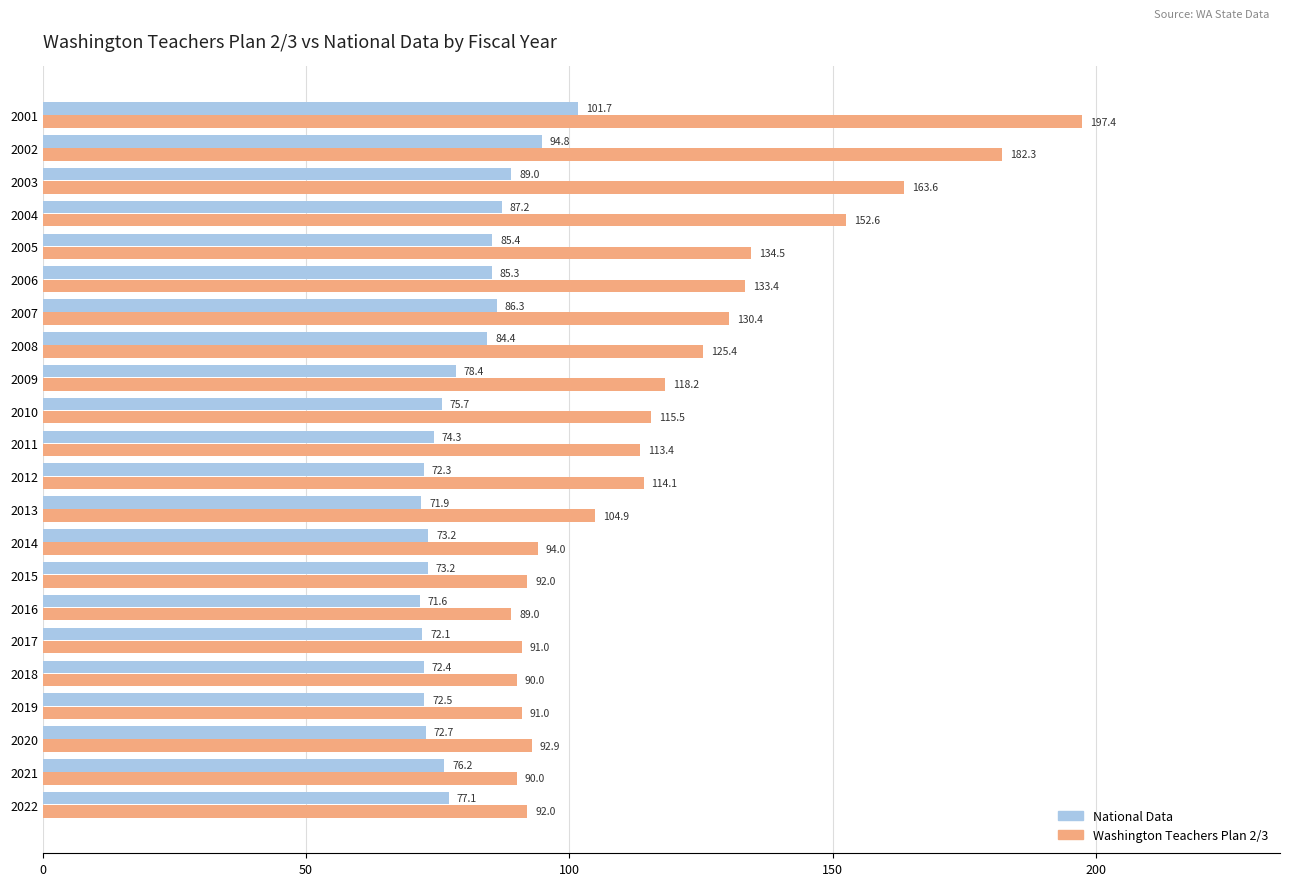

The value of National Data at 2018 is 72.4. True or false?

True